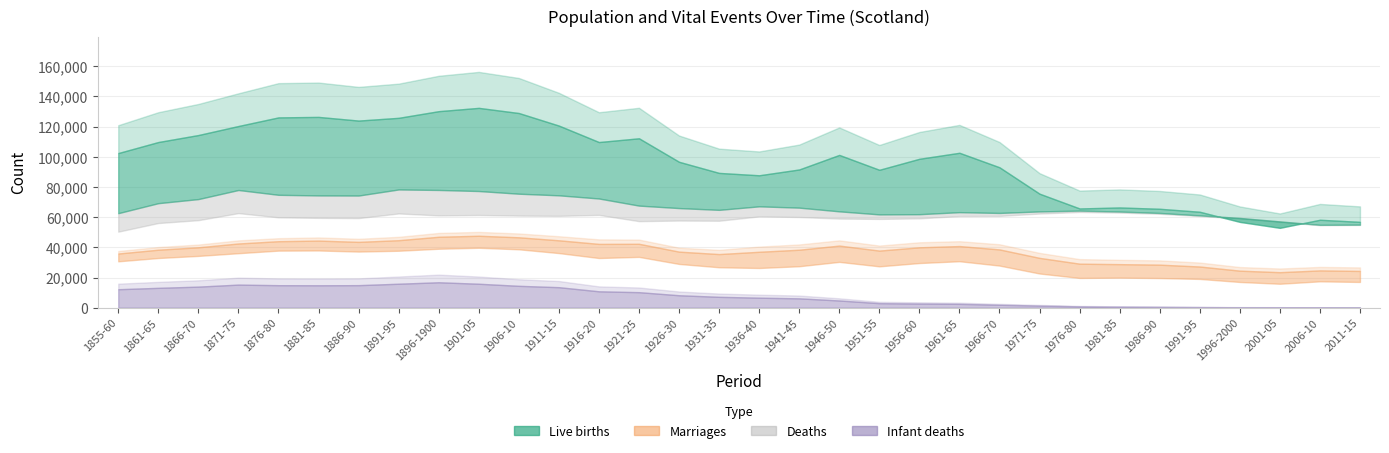

List the labels in order of Live births value, largest first.

1901-05, 1896-1900, 1906-10, 1881-85, 1876-80, 1891-95, 1886-90, 1911-15, 1871-75, 1866-70, 1921-25, 1861-65, 1916-20, 1961-65, 1855-60, 1946-50, 1956-60, 1926-30, 1966-70, 1941-45, 1951-55, 1931-35, 1936-40, 1971-75, 1981-85, 1976-80, 1986-90, 1991-95, 2006-10, 2011-15, 1996-2000, 2001-05